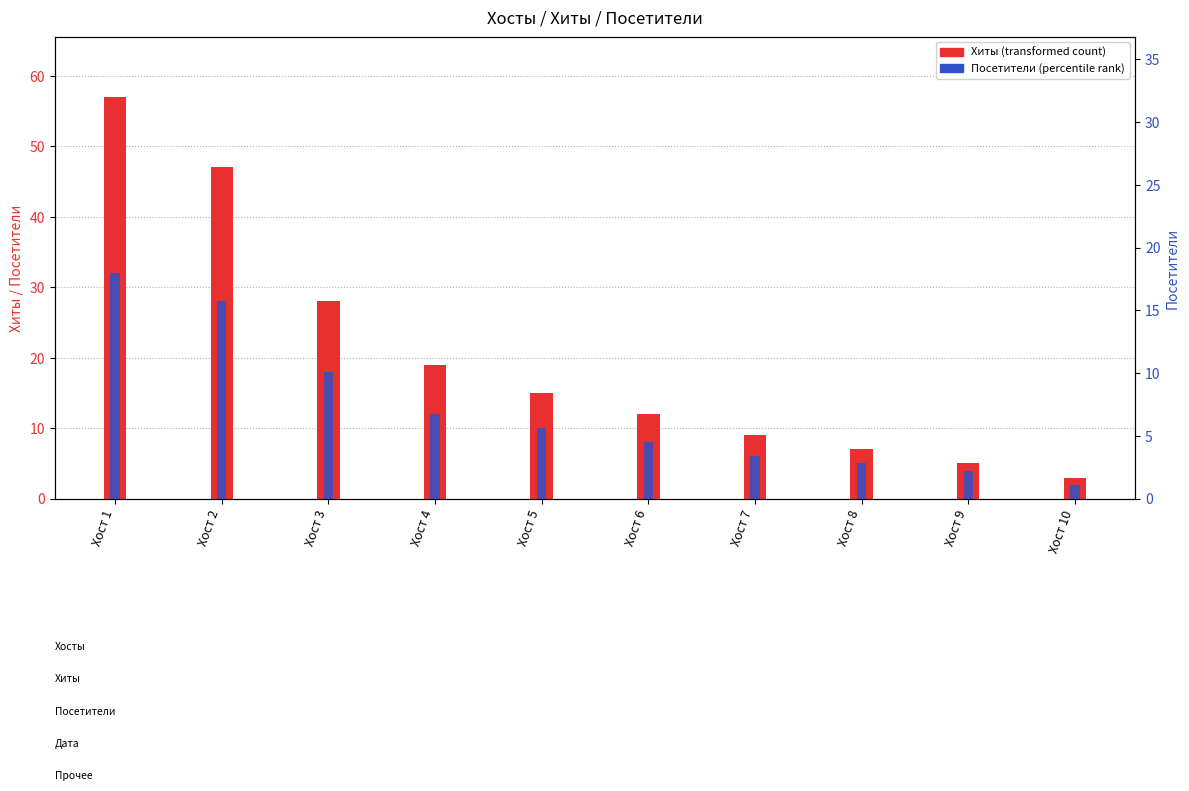

Which series changed the most between Хост 3 and Хост 4?

Хиты